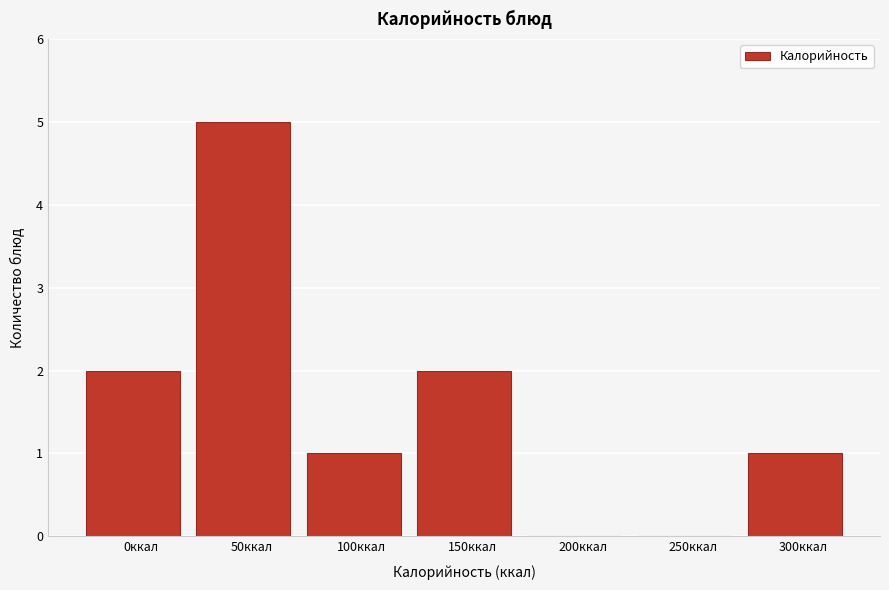

Reading left to right, list all the values displayed in this chart.

0ккал=2	50ккал=5	100ккал=1	150ккал=2	200ккал=0	250ккал=0	300ккал=1